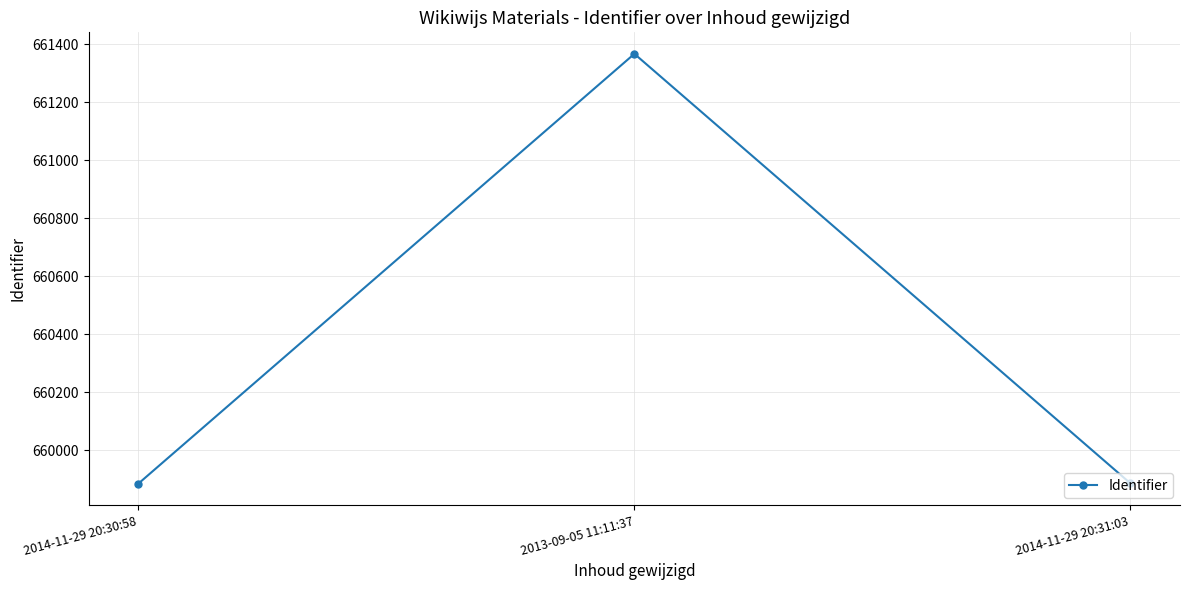

What is the maximum value shown in the chart?

661367